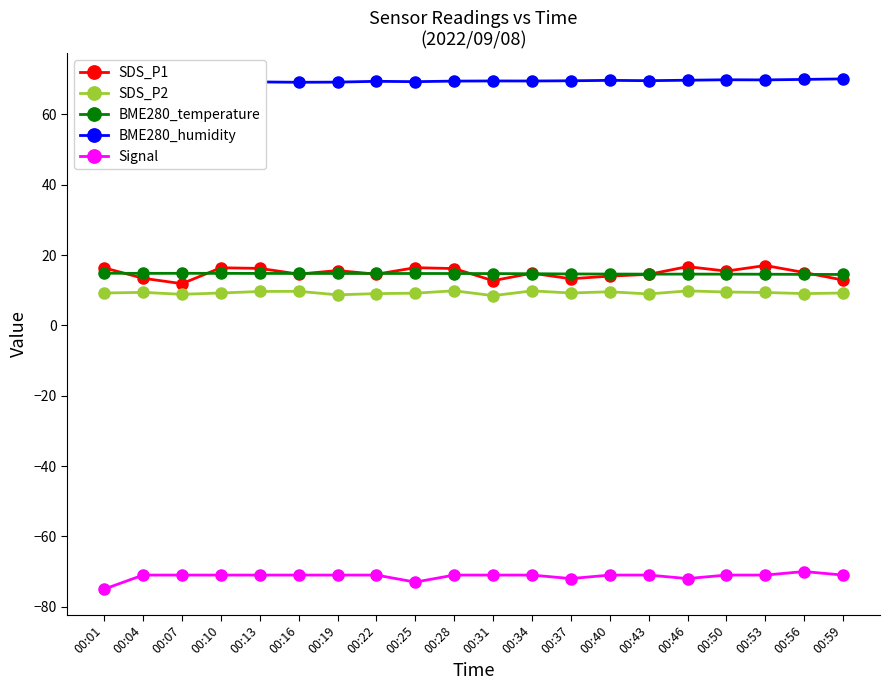

What is the value of the BME280_temperature point at the 3rd from the left?

14.8